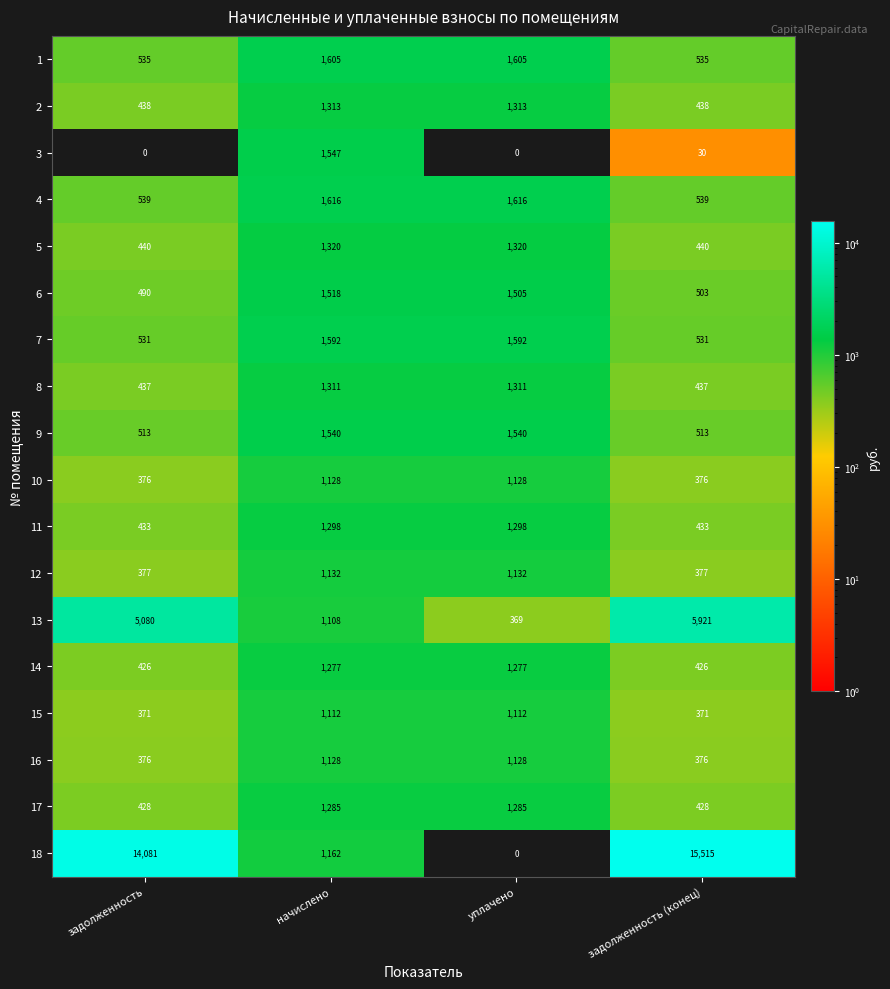

What is the minimum value for 8?

437